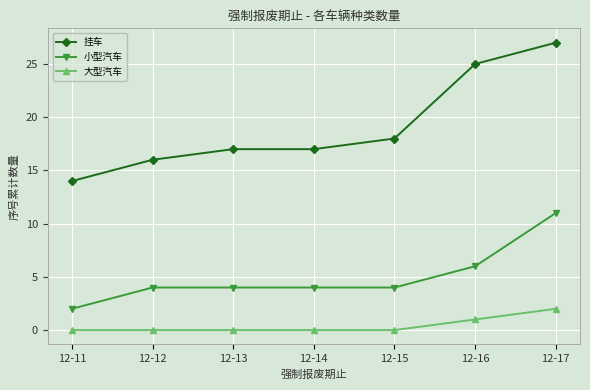

Rank the series at 12-15 from lowest to highest value.

大型汽车, 小型汽车, 挂车